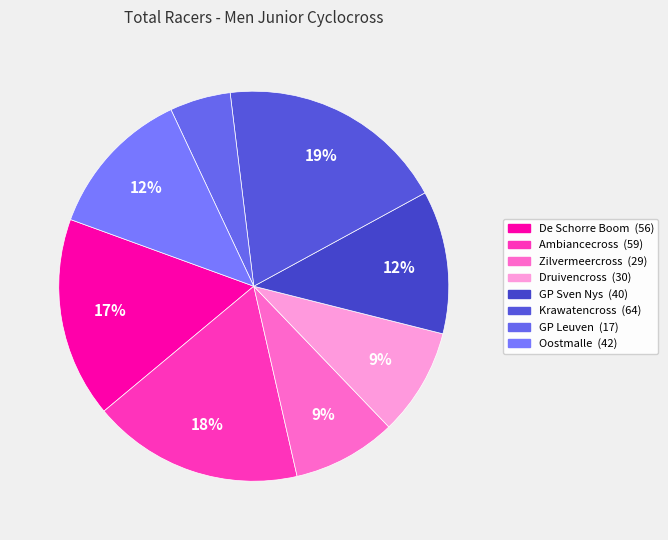

What is the change in value from Krawatencross to GP Leuven?

-47